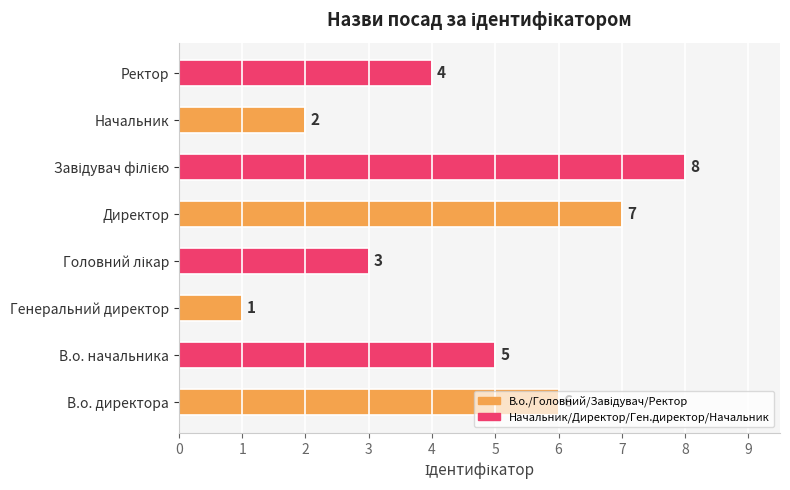

True or false: the data shows 7 at Ректор.

False